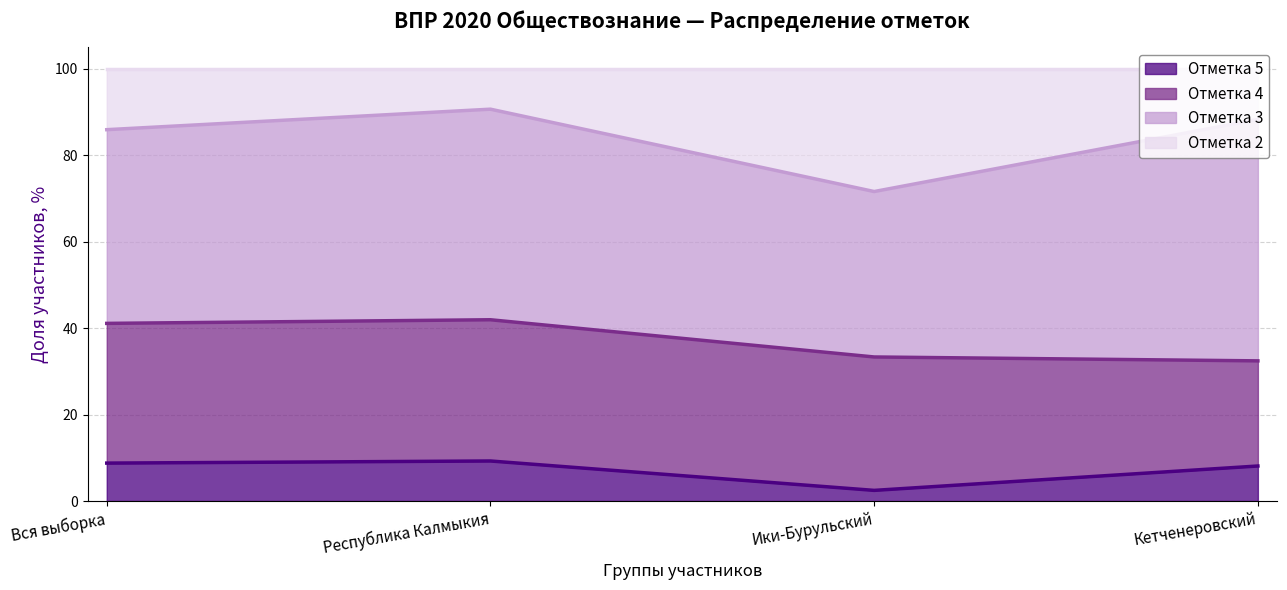

True or false: 2 has more than 2 points higher than both neighbors.

False